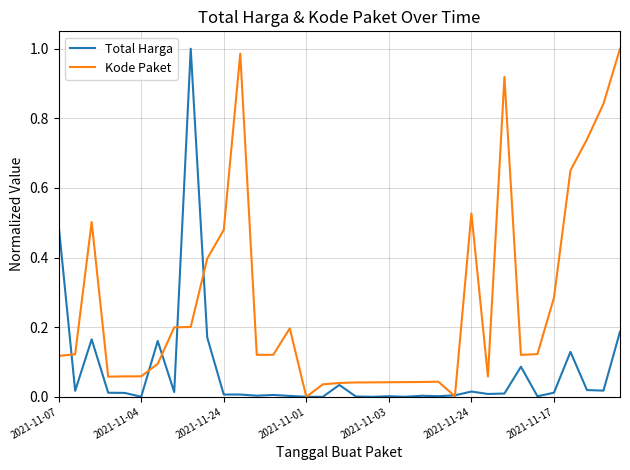

List the series in order of their overall mean, highest first.

Kode Paket, Total Harga